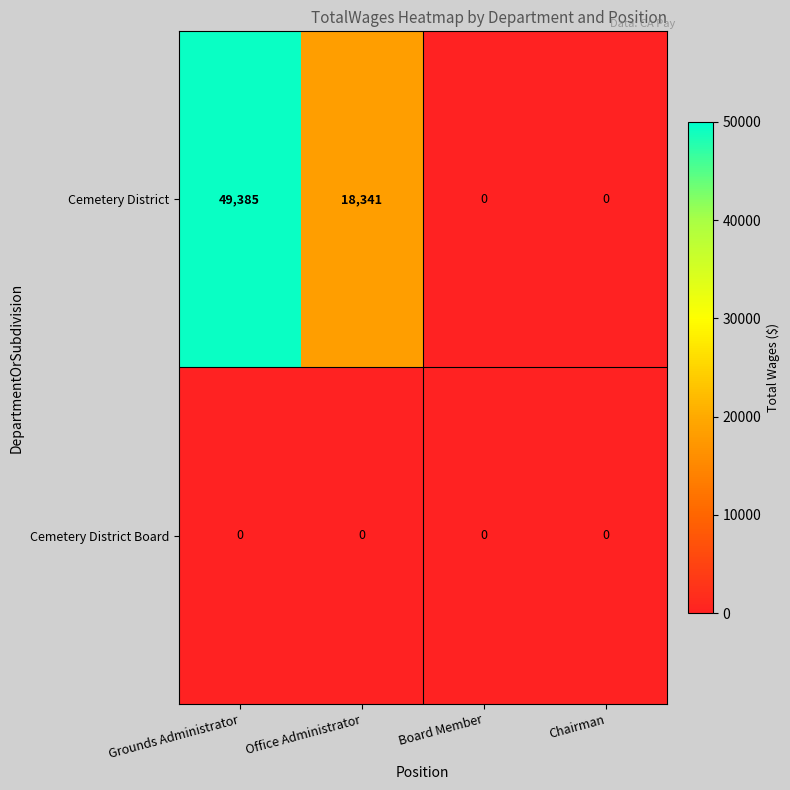

Which series has the widest spread of values?

Cemetery District